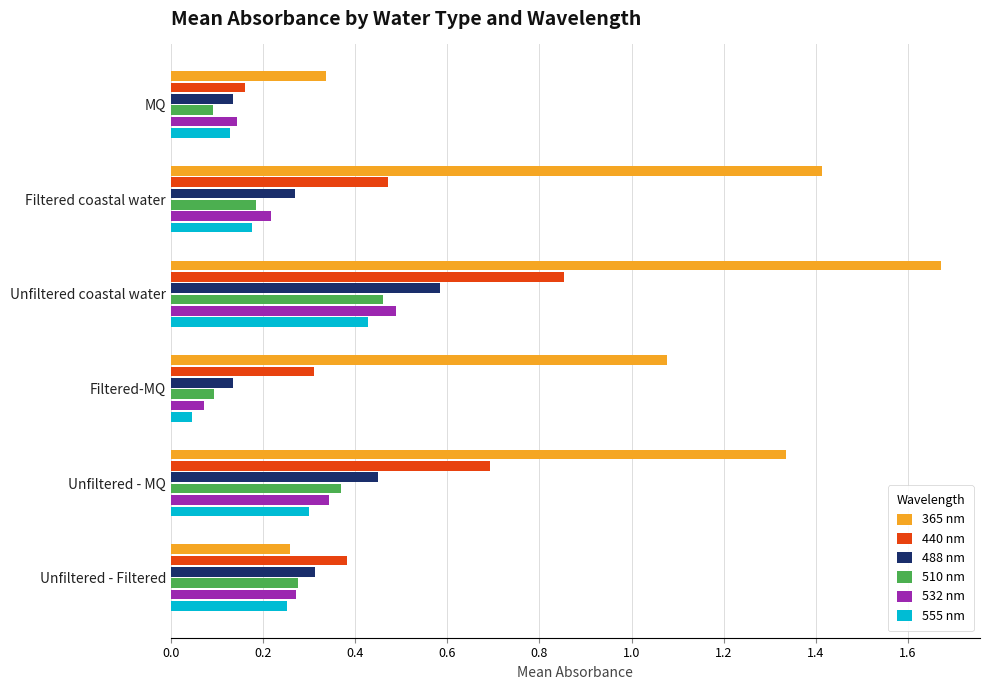

What is the sum of all 532 nm values?

1.5